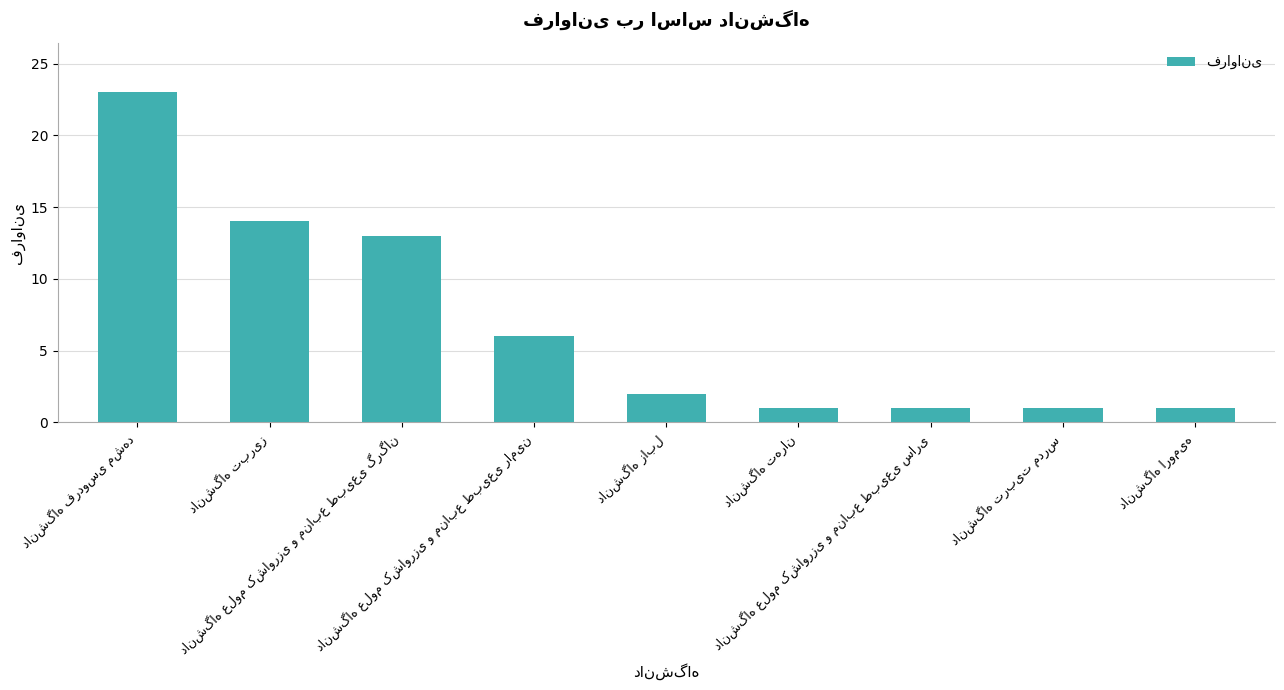

What is the average value?

7